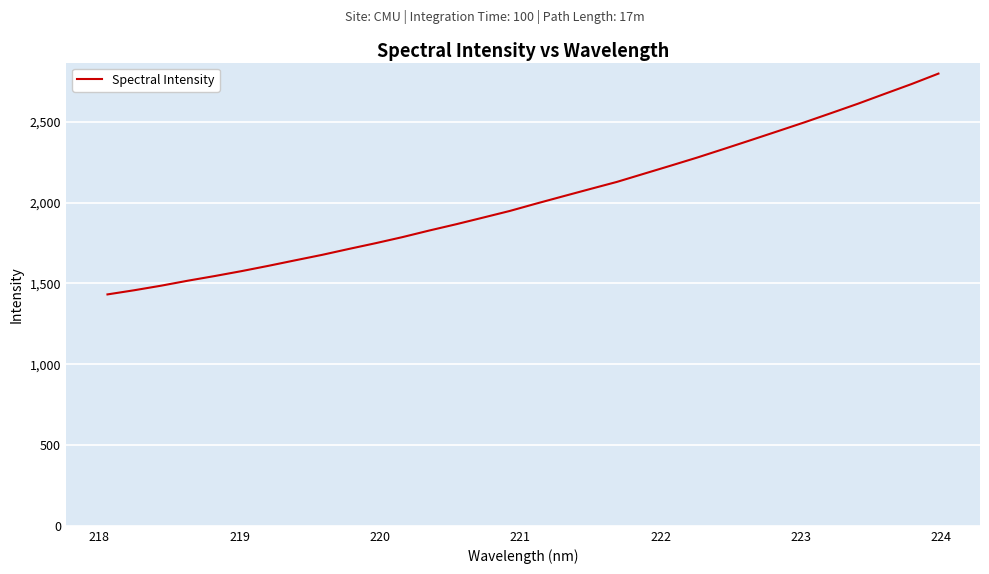

What is the difference between the maximum and minimum values?

1366.2